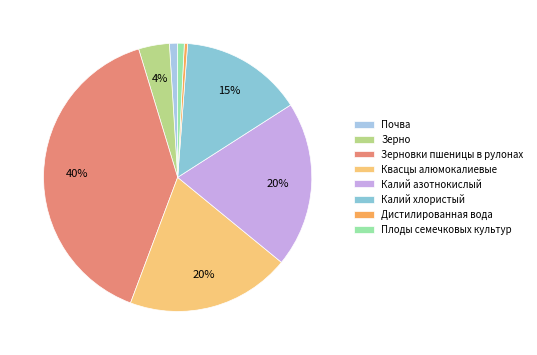

What is the total percentage of Зерно and Калий хлористый?

18.5%